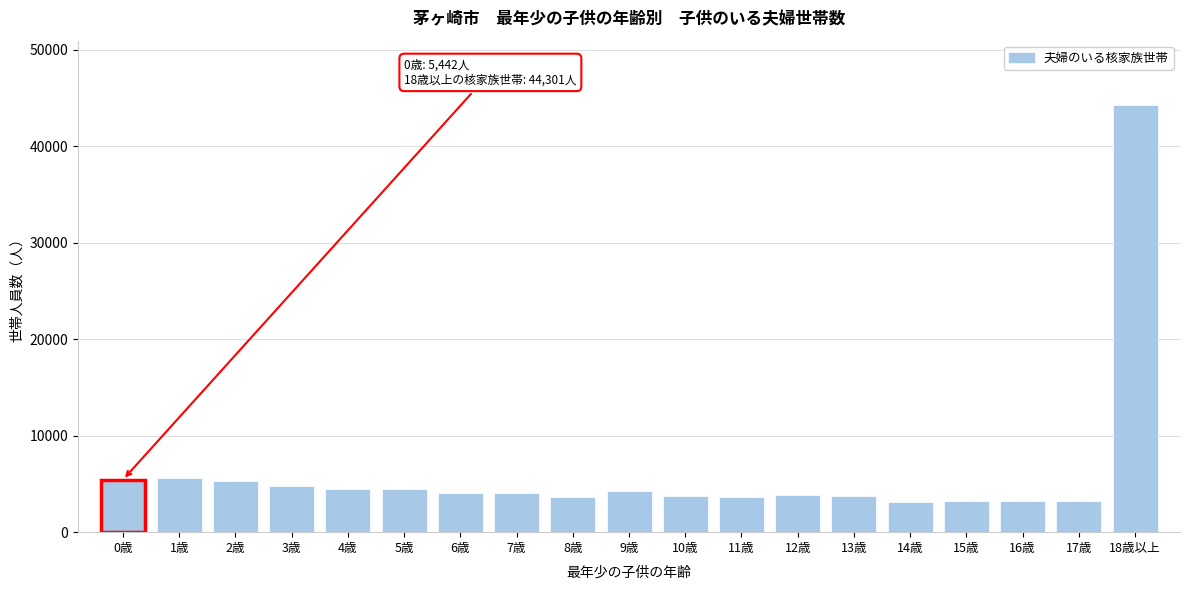

What is the sum of all values?

118068